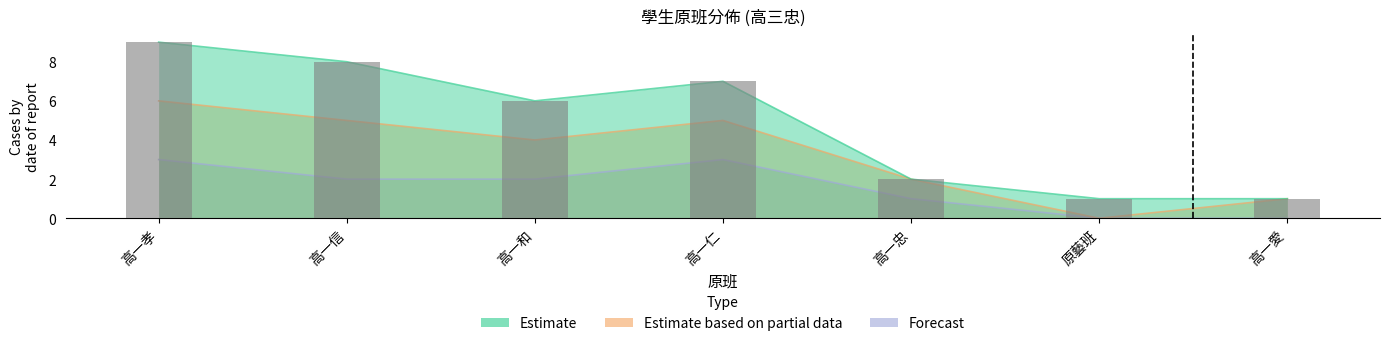

What is the difference between the values at 高一信 and 原藝班?

7